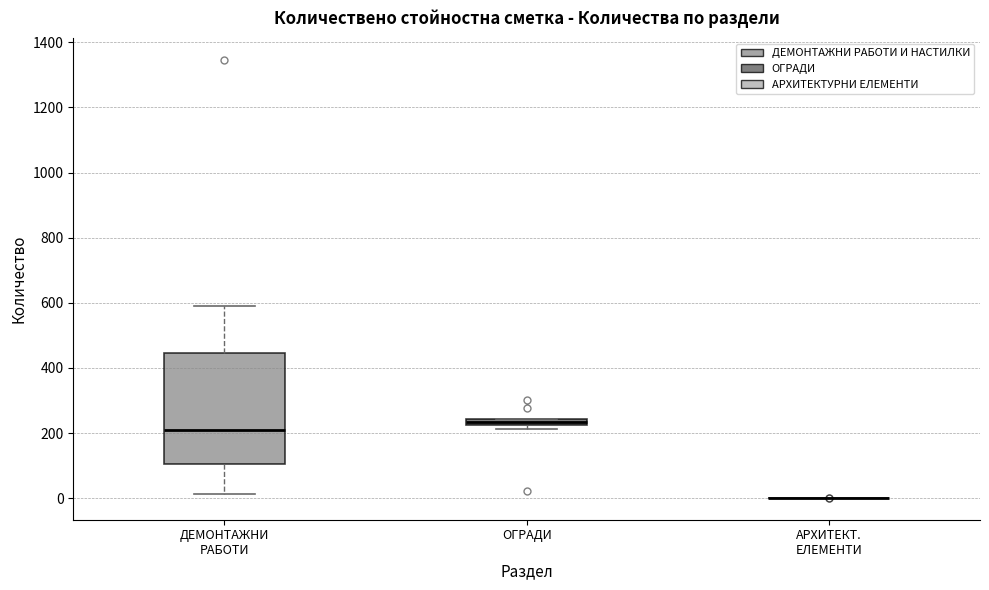

Comparing the boxes themselves (not the whiskers), which one is the tallest?

ДЕМОНТАЖНИ РАБОТИ